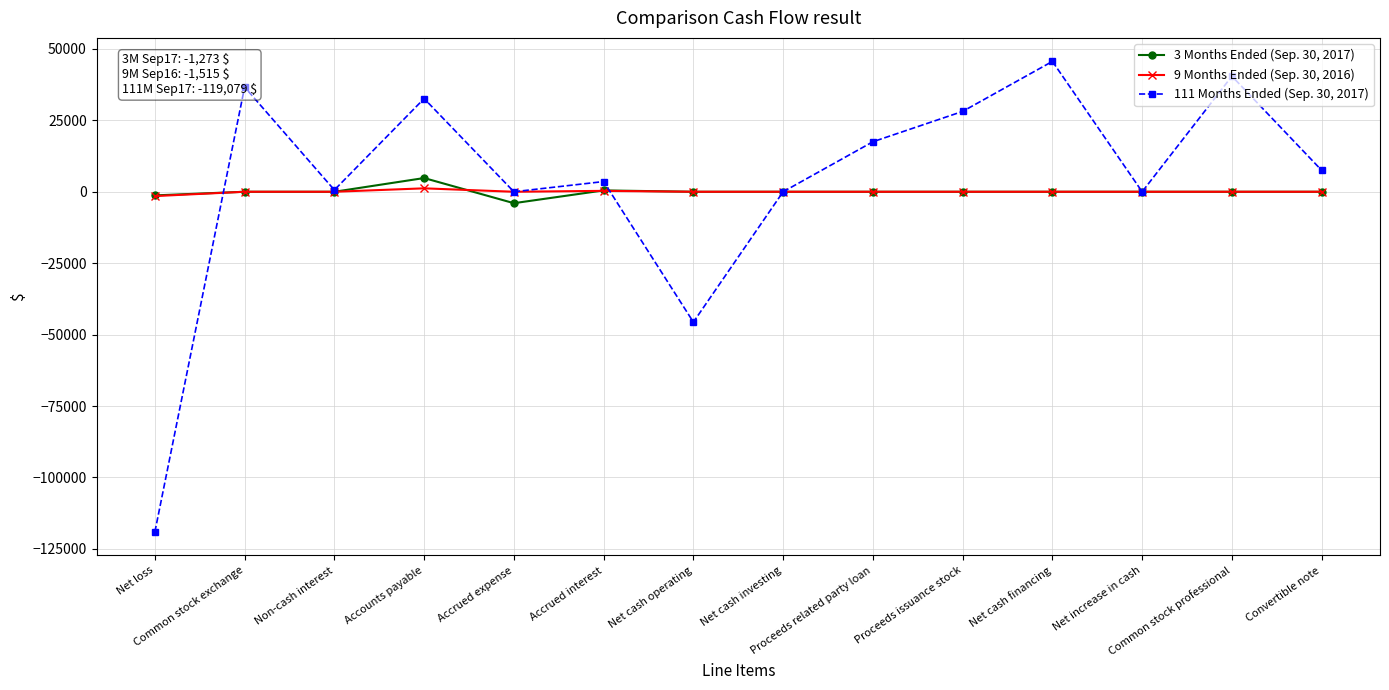

Rank the series by their maximum value, from lowest to highest.

9 Months Ended (Sep. 30, 2016), 3 Months Ended (Sep. 30, 2017), 111 Months Ended (Sep. 30, 2017)